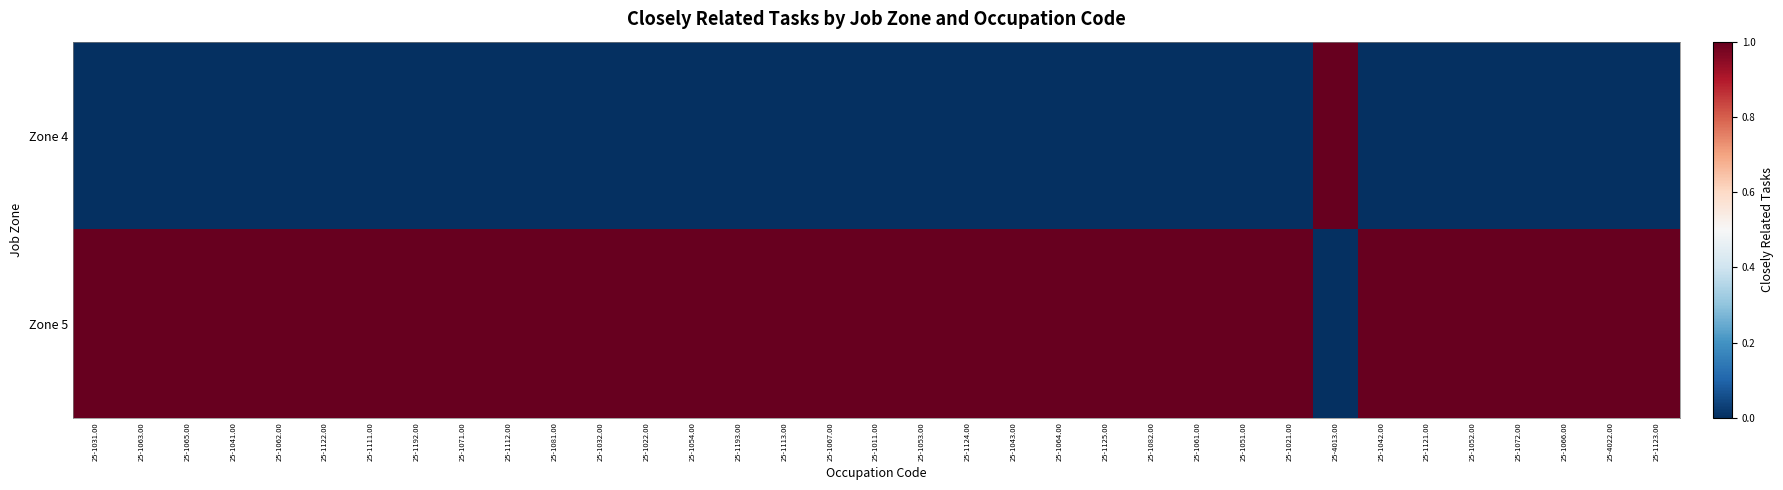

Reading left to right, transcribe all the data shown in this chart.

Zone 4: 25-1031.00=0	25-1063.00=0	25-1065.00=0	25-1041.00=0	25-1062.00=0	25-1122.00=0	25-1111.00=0	25-1192.00=0	25-1071.00=0	25-1112.00=0	25-1081.00=0	25-1032.00=0	25-1022.00=0	25-1054.00=0	25-1193.00=0	25-1113.00=0	25-1067.00=0	25-1011.00=0	25-1053.00=0	25-1124.00=0	25-1043.00=0	25-1064.00=0	25-1125.00=0	25-1082.00=0	25-1061.00=0	25-1051.00=0	25-1021.00=0	25-4013.00=1	25-1042.00=0	25-1121.00=0	25-1052.00=0	25-1072.00=0	25-1066.00=0	25-4022.00=0	25-1123.00=0
Zone 5: 25-1031.00=1	25-1063.00=1	25-1065.00=1	25-1041.00=1	25-1062.00=1	25-1122.00=1	25-1111.00=1	25-1192.00=1	25-1071.00=1	25-1112.00=1	25-1081.00=1	25-1032.00=1	25-1022.00=1	25-1054.00=1	25-1193.00=1	25-1113.00=1	25-1067.00=1	25-1011.00=1	25-1053.00=1	25-1124.00=1	25-1043.00=1	25-1064.00=1	25-1125.00=1	25-1082.00=1	25-1061.00=1	25-1051.00=1	25-1021.00=1	25-4013.00=0	25-1042.00=1	25-1121.00=1	25-1052.00=1	25-1072.00=1	25-1066.00=1	25-4022.00=1	25-1123.00=1